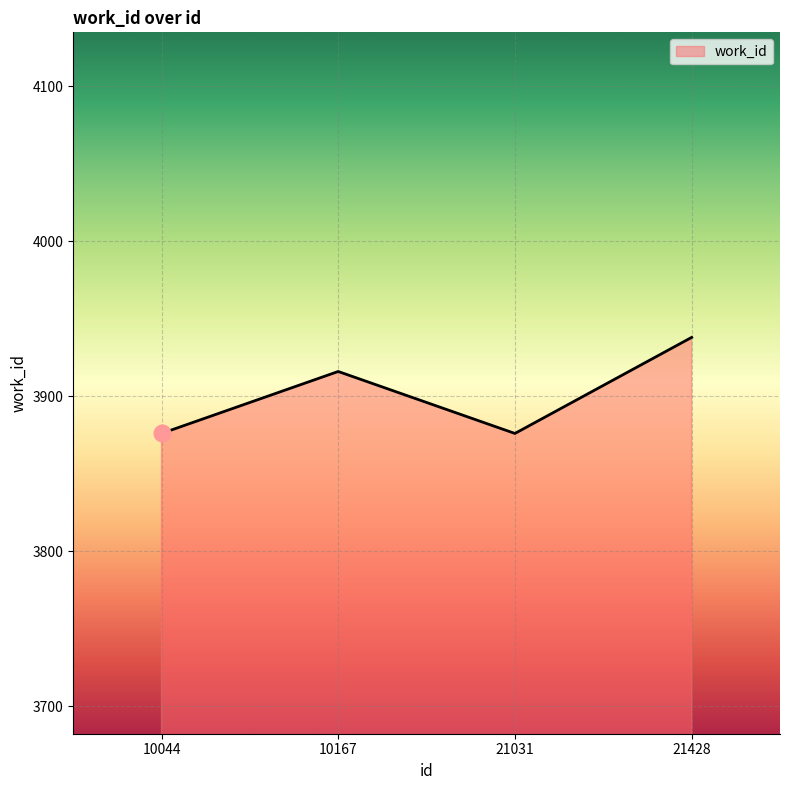

What is the difference between the values at 10044 and 21428?

62